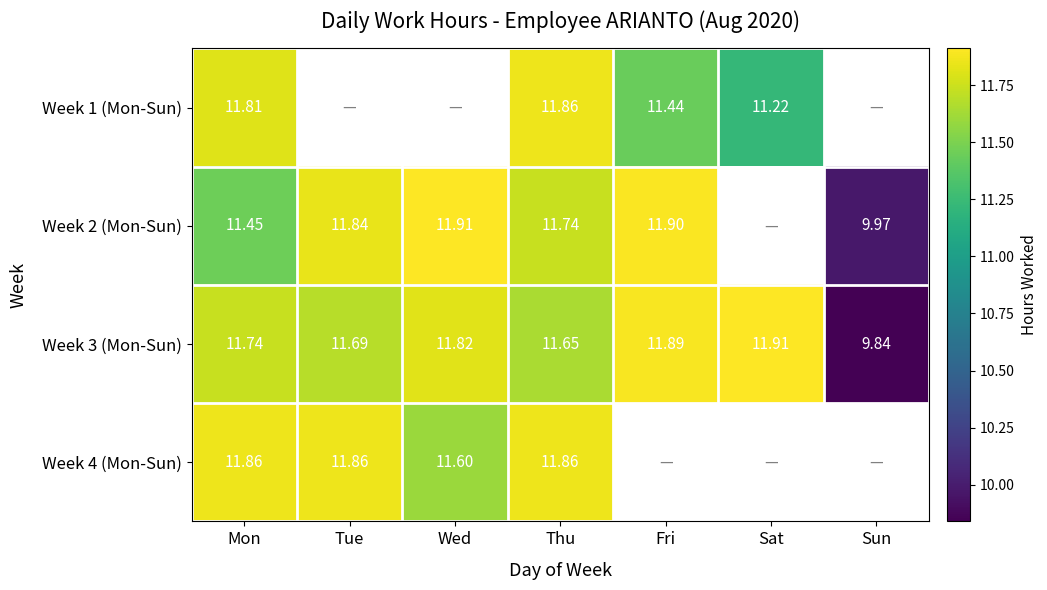

Is it true that Week 3 (Mon-Sun) equals 11.7 at Thu?

True